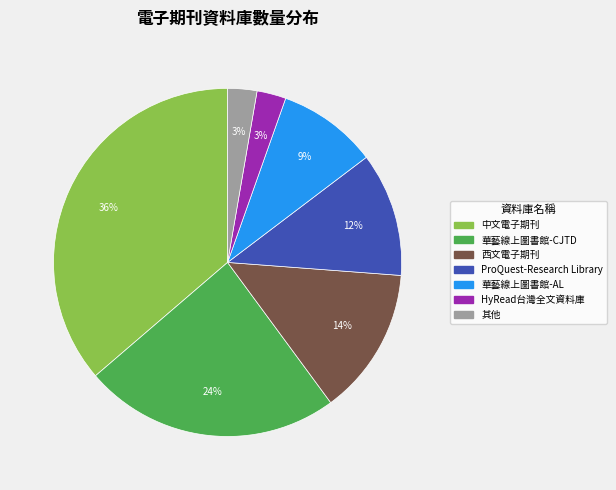

Count the number of slices in the pie.

7